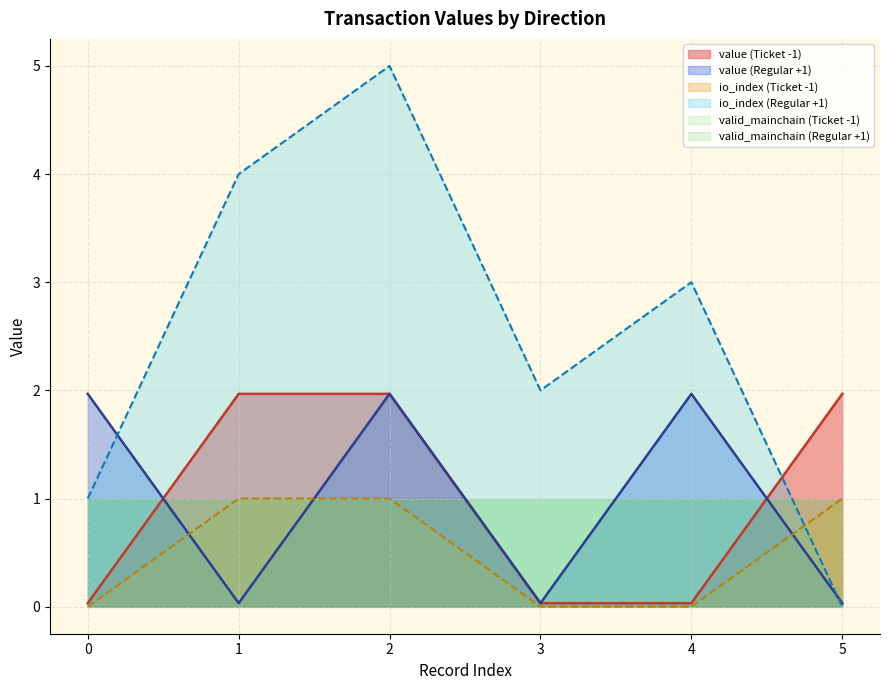

The io_index (Regular +1) series shows 1.3 at 0. True or false?

False